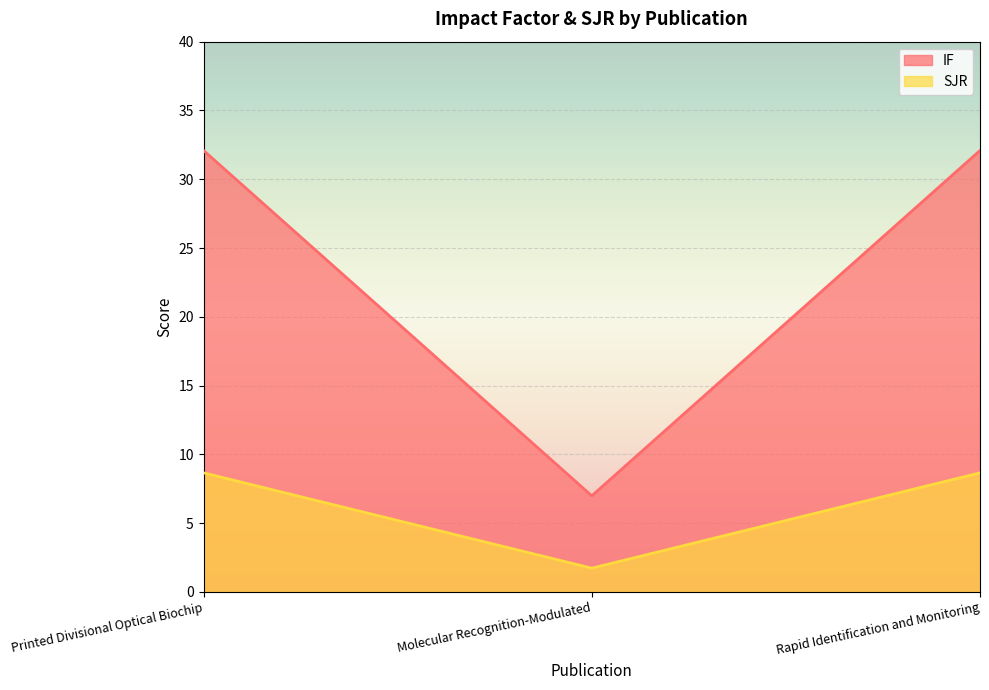

What is the maximum value shown in the chart?

32.1